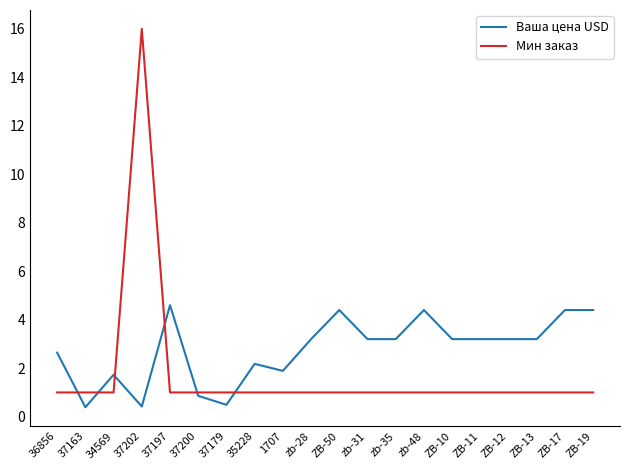

Reading left to right, extract all data points from this chart.

Ваша цена USD: 36856=2.6	37163=0.4	34569=1.7	37202=0.4	37197=4.6	37200=0.9	37179=0.5	35228=2.2	1707=1.9	zb-28=3.2	ZB-50=4.4	zb-31=3.2	zb-35=3.2	zb-48=4.4	ZB-10=3.2	ZB-11=3.2	ZB-12=3.2	ZB-13=3.2	ZB-17=4.4	ZB-19=4.4
Мин заказ: 36856=1.0	37163=1.0	34569=1.0	37202=16.0	37197=1.0	37200=1.0	37179=1.0	35228=1.0	1707=1.0	zb-28=1.0	ZB-50=1.0	zb-31=1.0	zb-35=1.0	zb-48=1.0	ZB-10=1.0	ZB-11=1.0	ZB-12=1.0	ZB-13=1.0	ZB-17=1.0	ZB-19=1.0